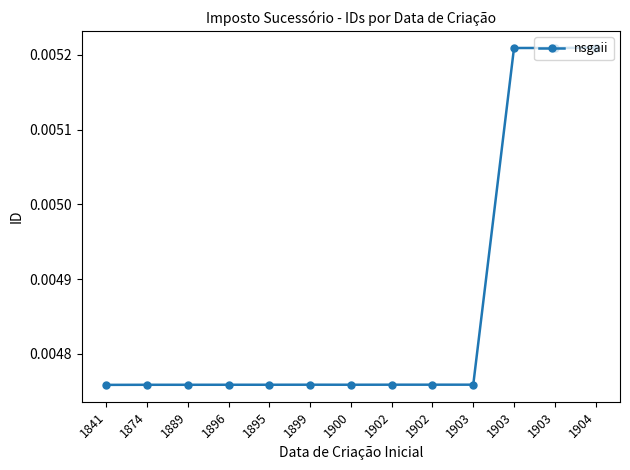

What is the label of the 12th point from the left?

1903